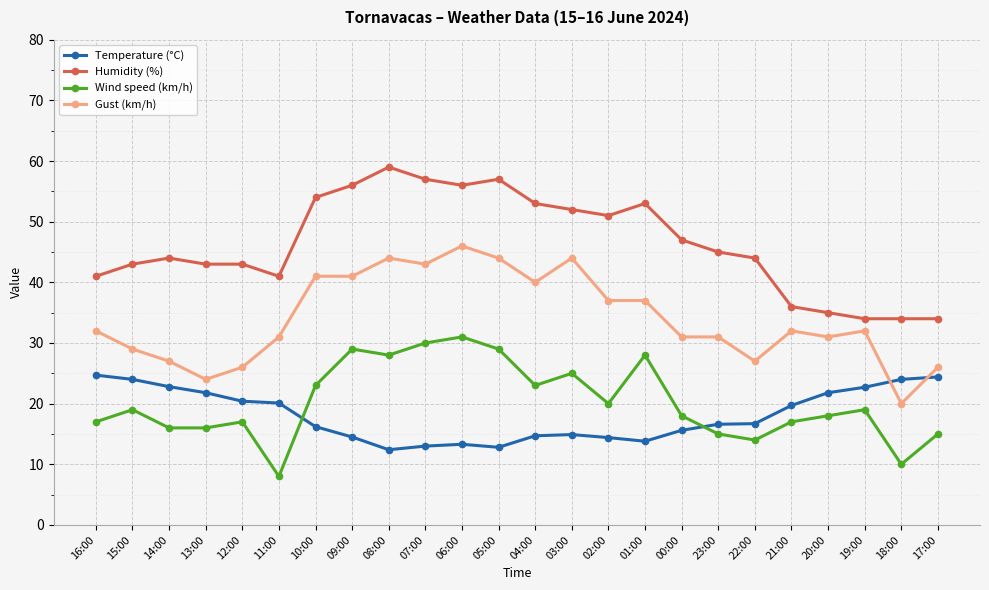

Rank the series at 13:00 from highest to lowest value.

Humidity (%), Gust (km/h), Temperature (°C), Wind speed (km/h)